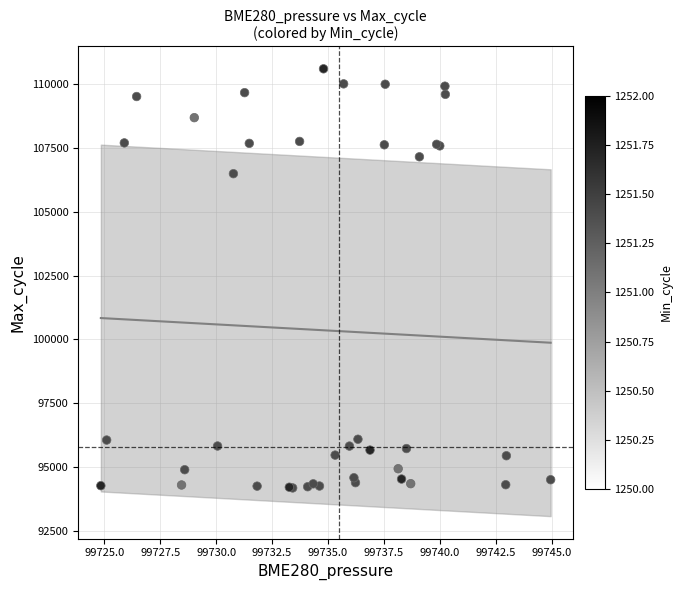

What Y value in the scatter plot is closest to 102392?

106489